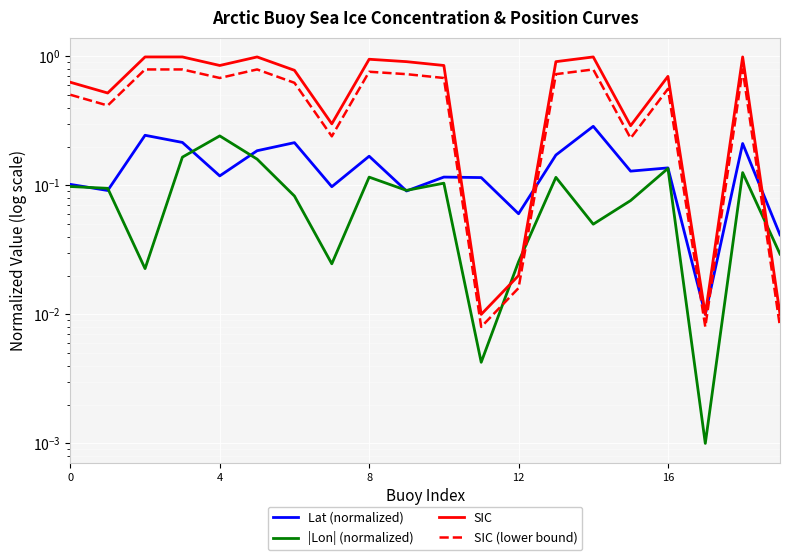

List the series in order of their peak value, highest first.

SIC, SIC (lower bound), Lat (normalized), |Lon| (normalized)